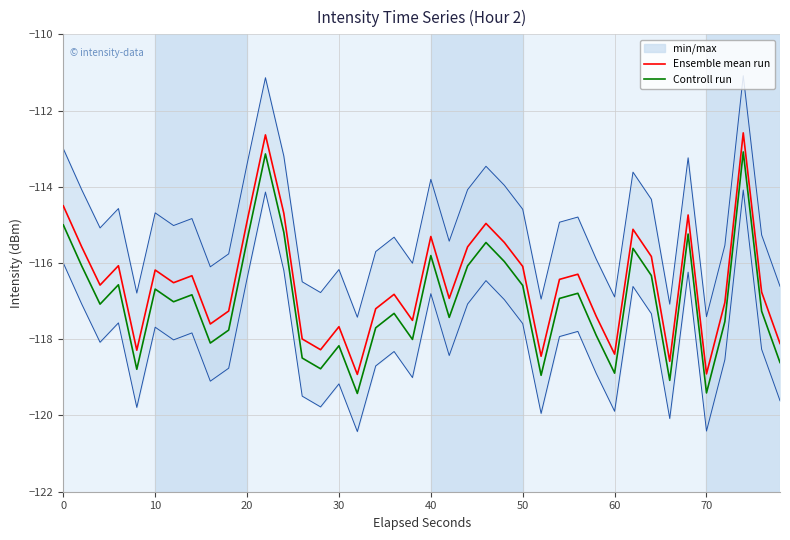

What is the difference between the maximum and second lowest values in the Controll run series?

6.3